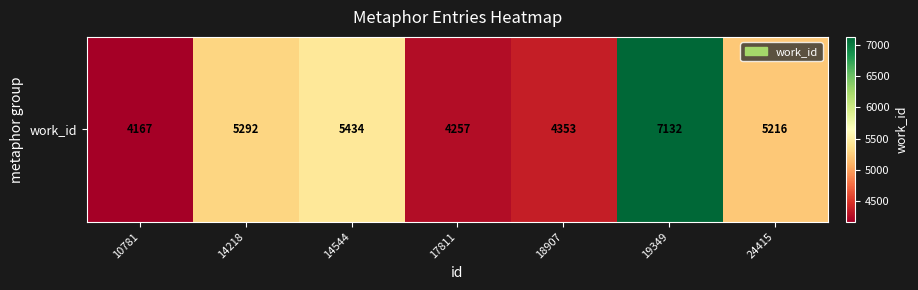

List the labels in order of value, largest first.

19349, 14544, 14218, 24415, 18907, 17811, 10781